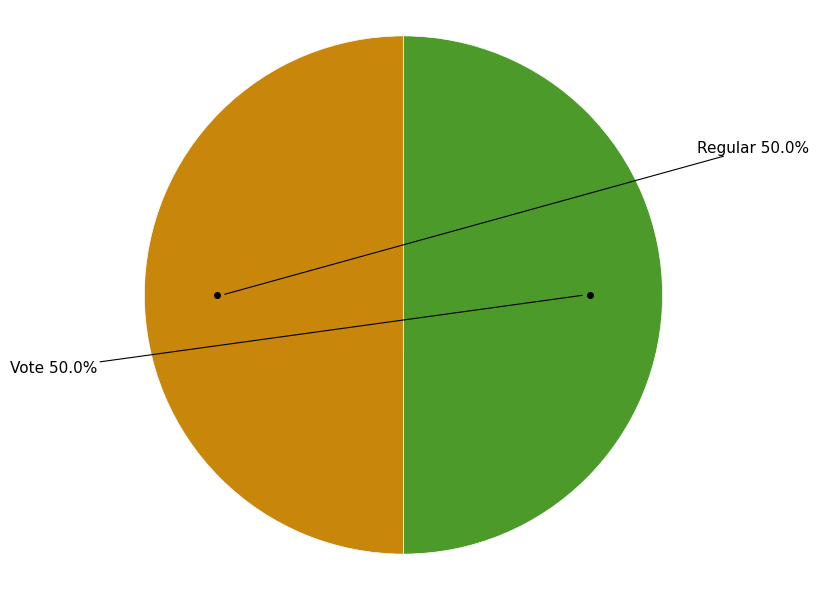

Rank the categories by value from highest to lowest.

Regular, Vote